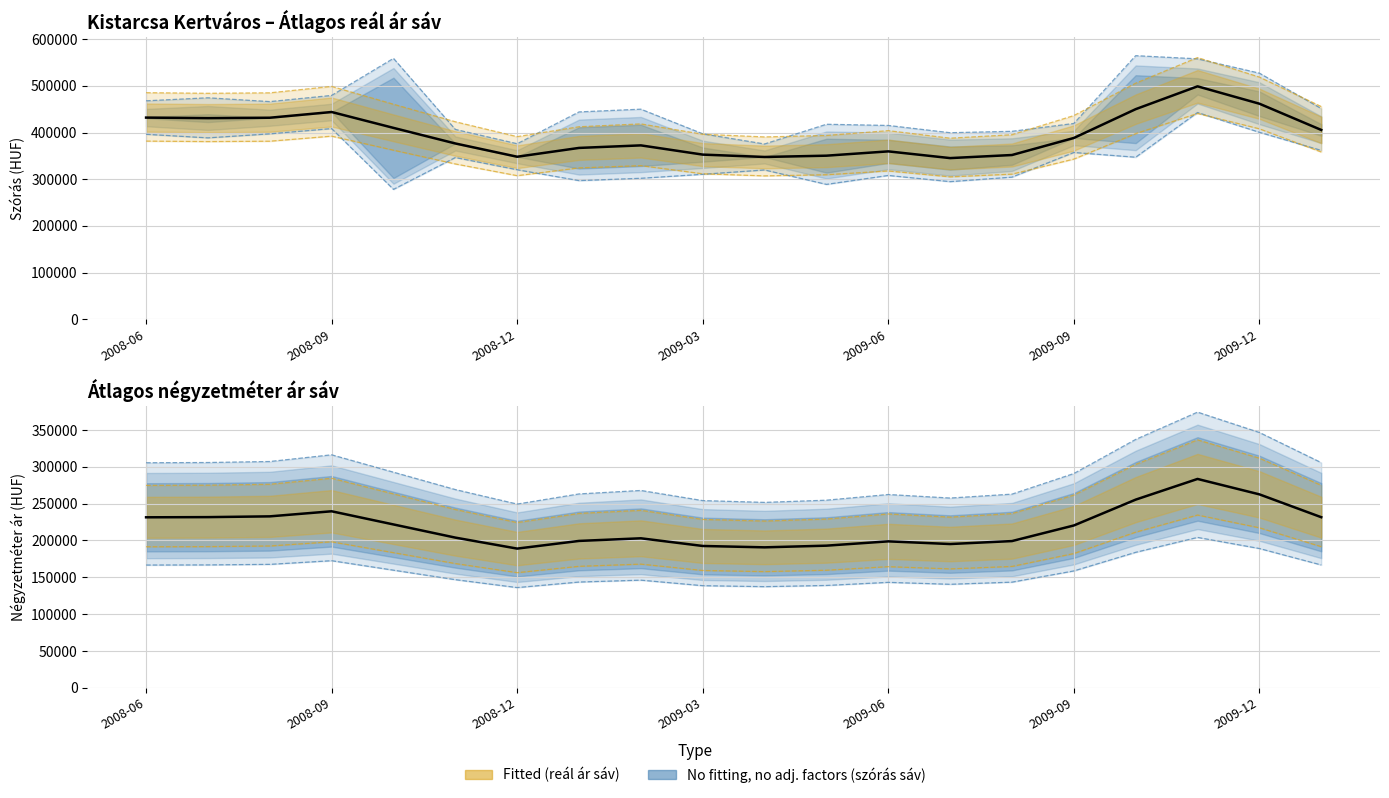

How many values in the Átlagos reál ár series are below 388484?

10